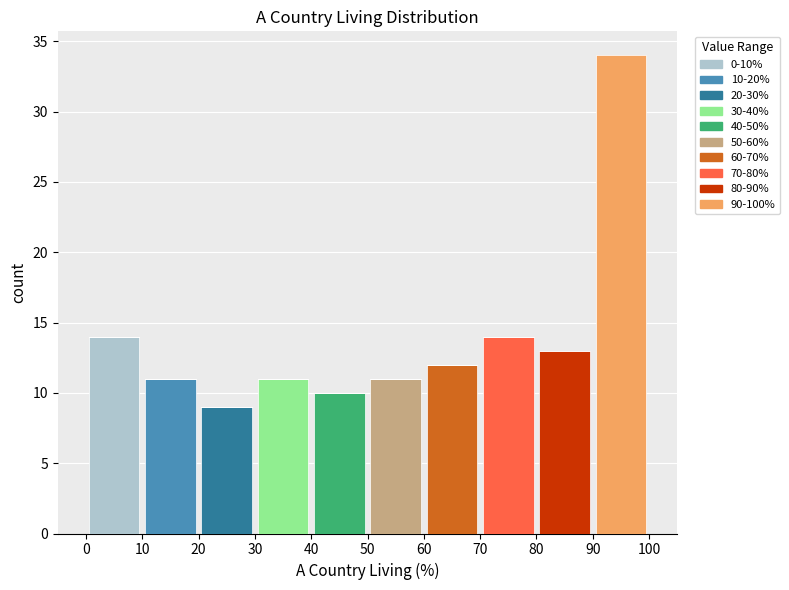

Which range on the x-axis has the tallest stacked bar (by total height)?

90 to 100